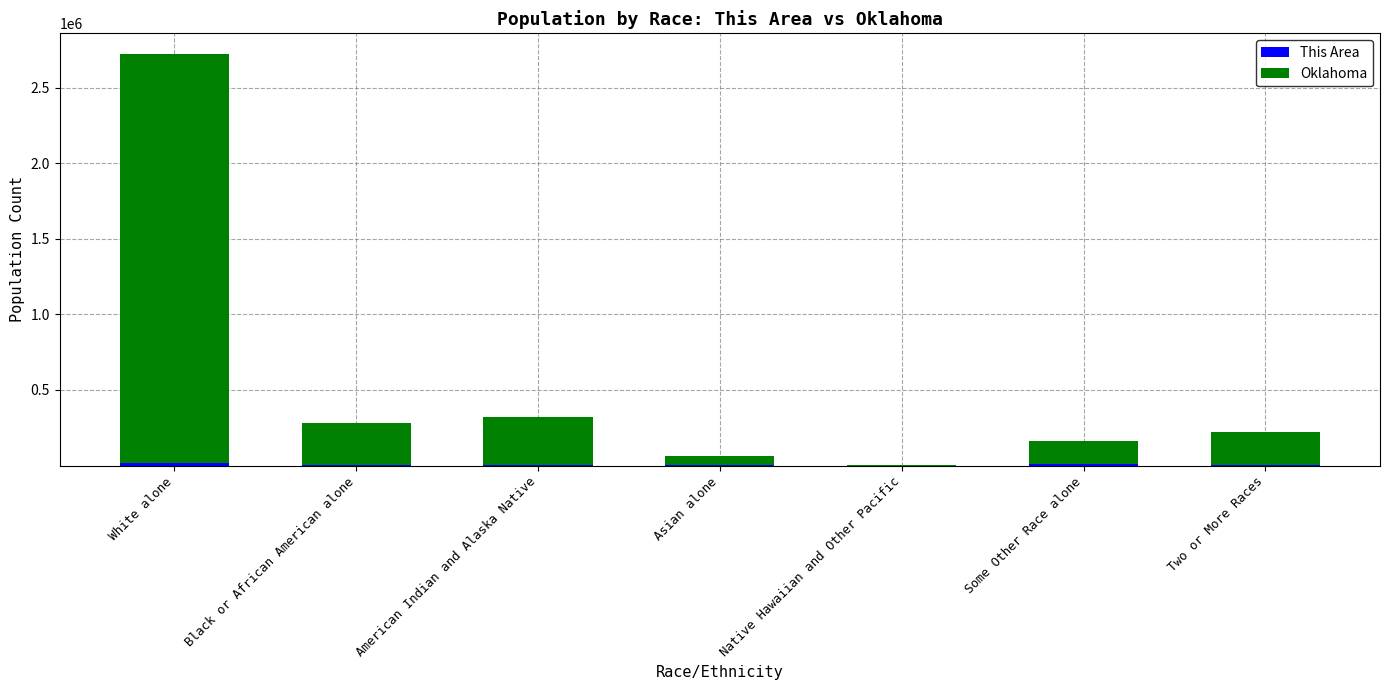

Which series has the largest total across all categories?

Oklahoma